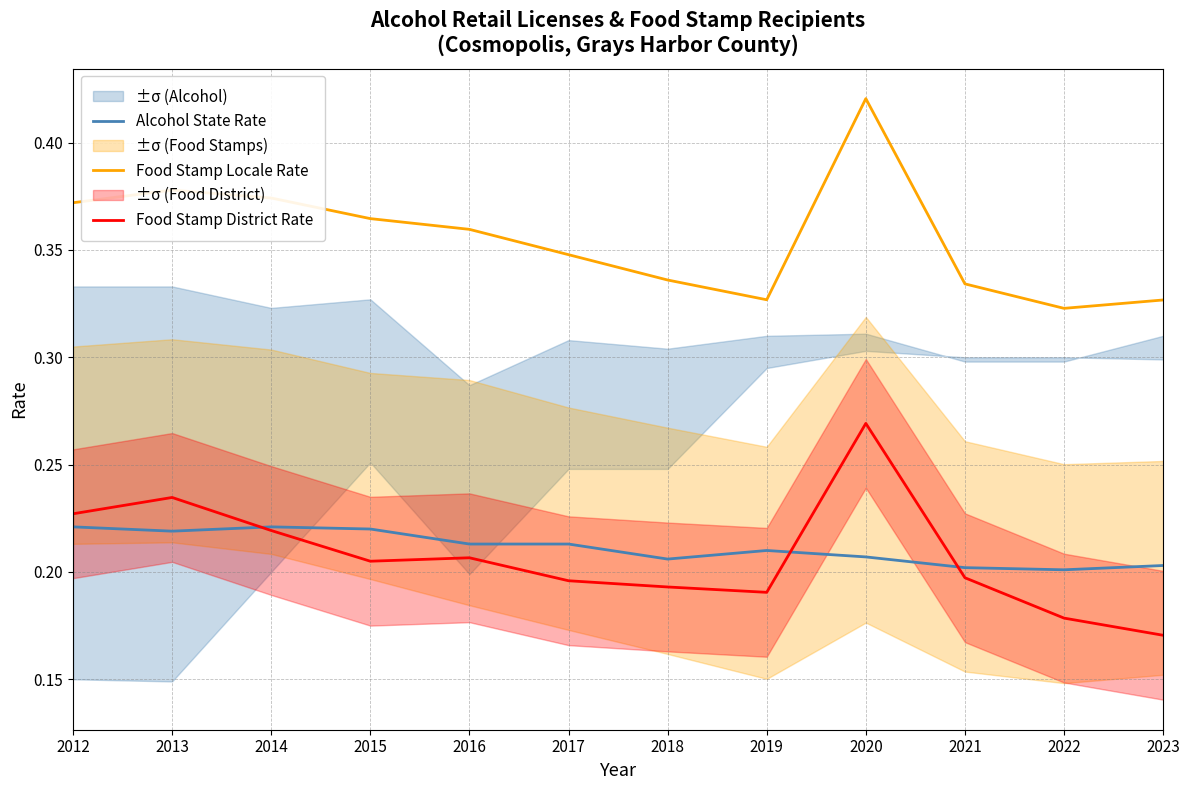

Where is Alcohol State Rate nearest to the value 0?

2022